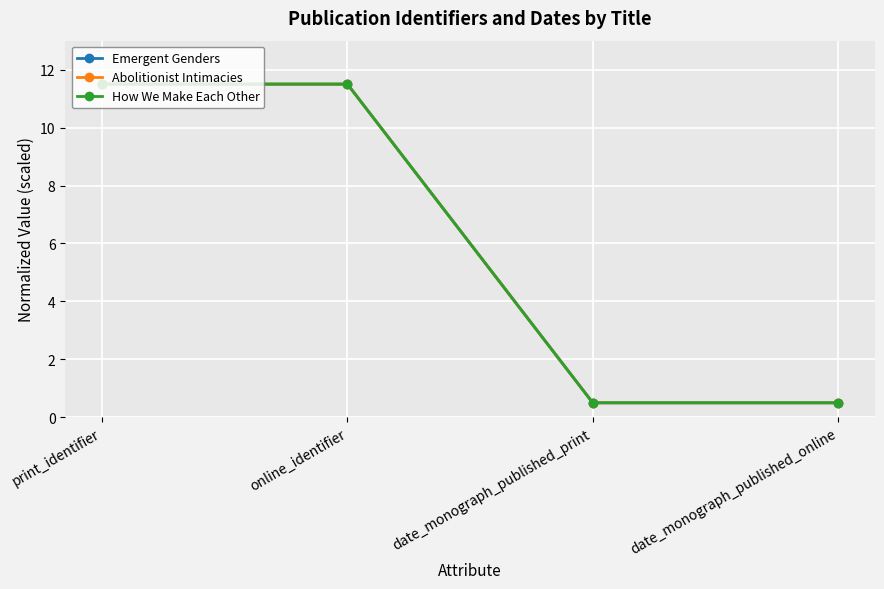

What is the label of the 4th point from the left?

date_monograph_published_online